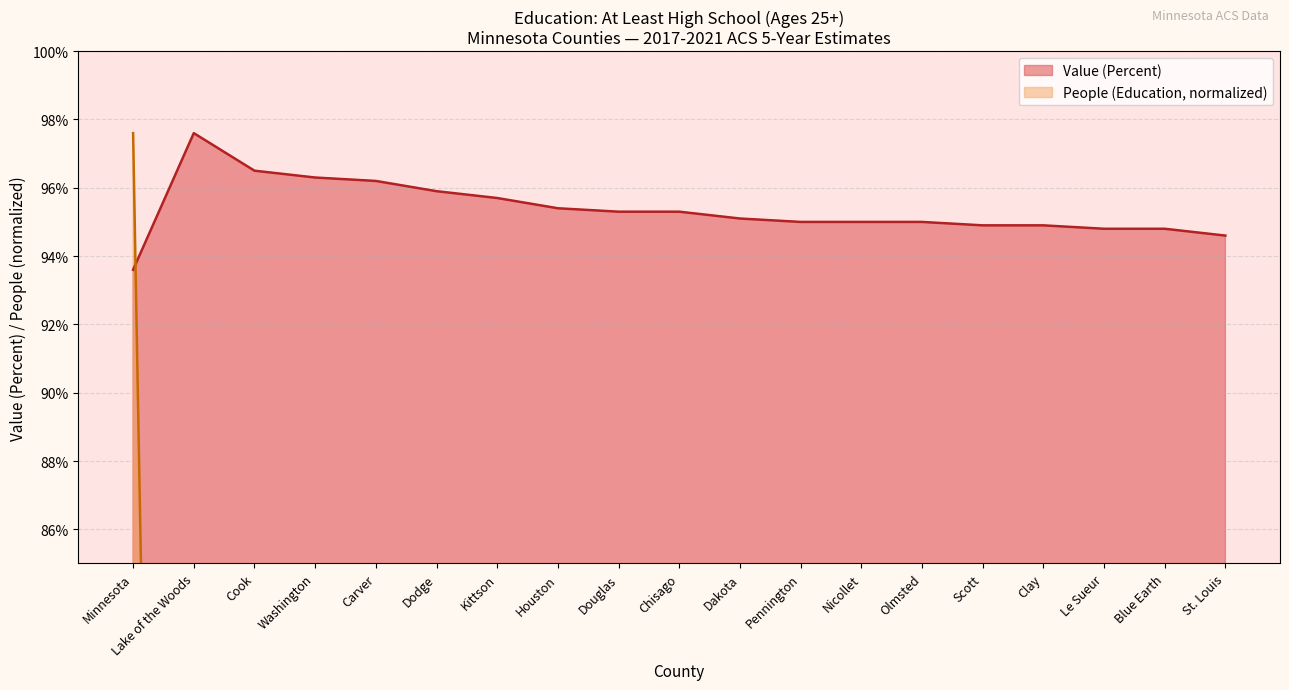

Between which two adjacent categories do People (Education) and Value (Percent) first intersect?

Minnesota and Lake of the Woods